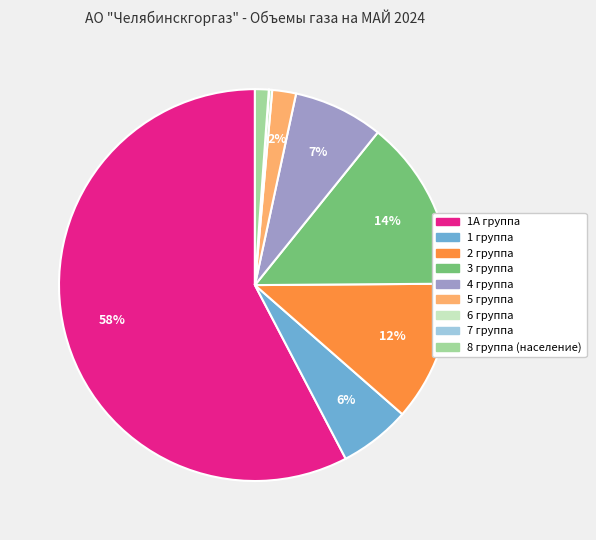

To the nearest percent, what is the difference between the 2 группа and 1 группа slice percentages?

6%